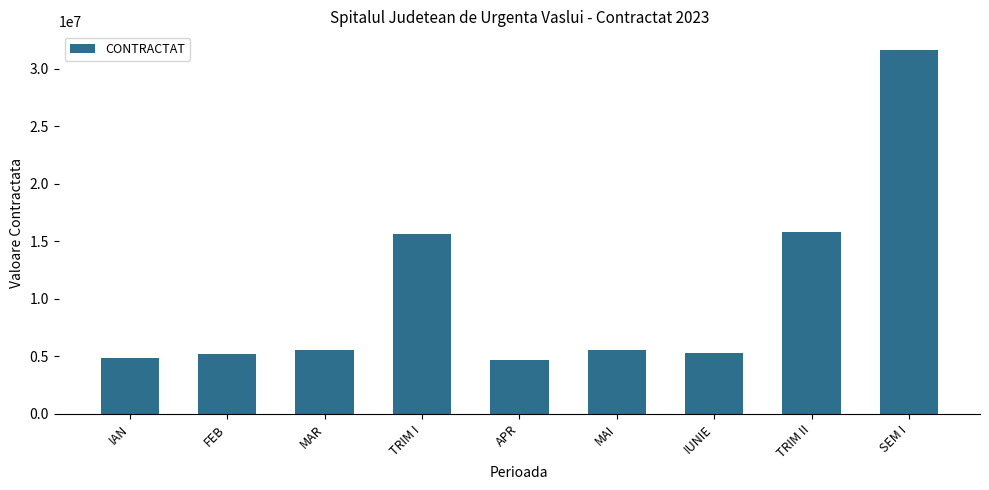

At which category does the chart reach its peak across all series?

SEM I